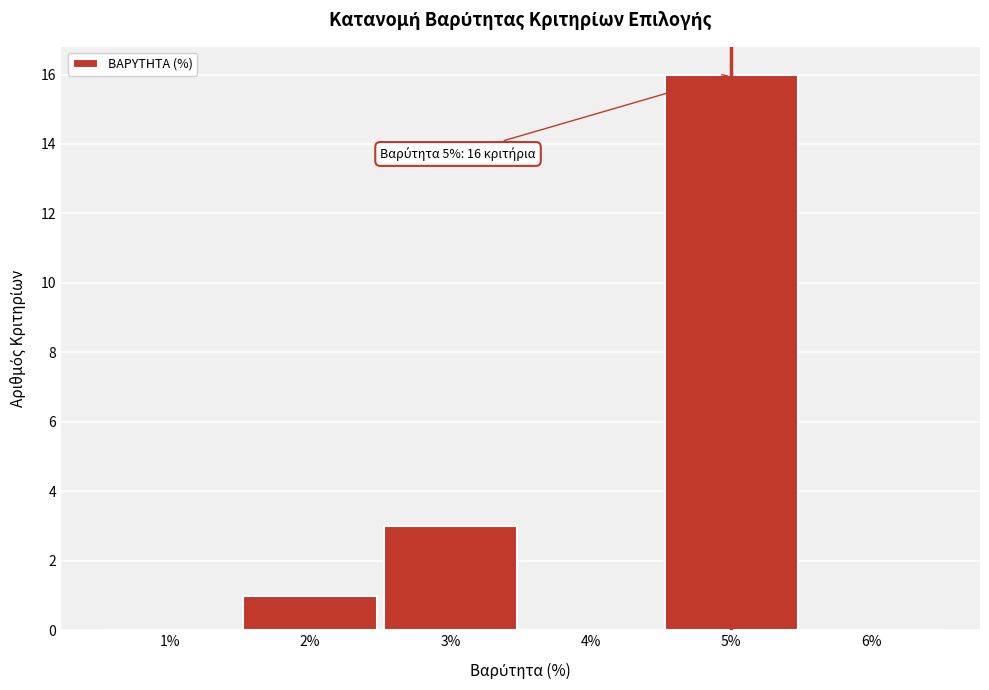

Over which range of the x-axis is the bar tallest?

4.5 to 5.5